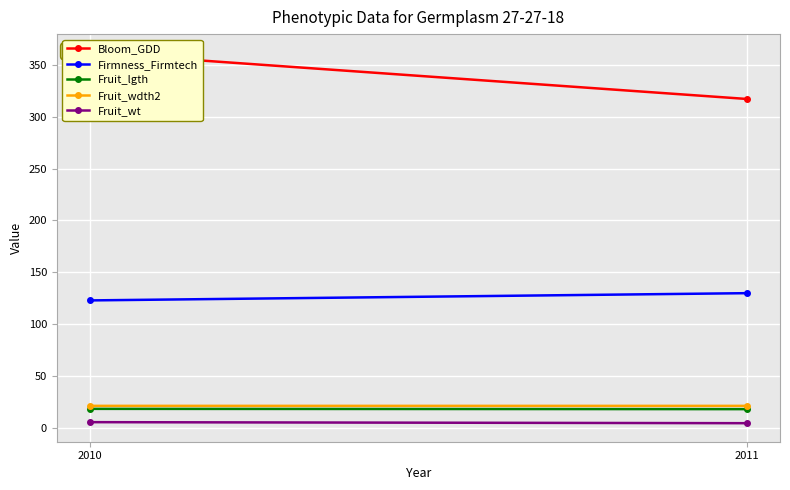

What is the spread (max minus min) of values at 2011?

312.0